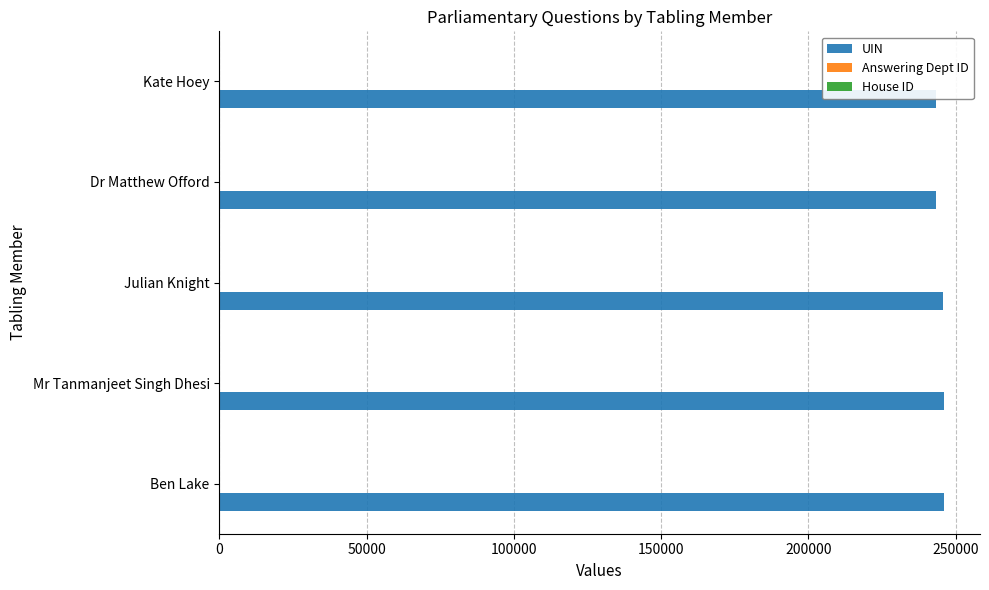

Which series has the largest total across all categories?

UIN